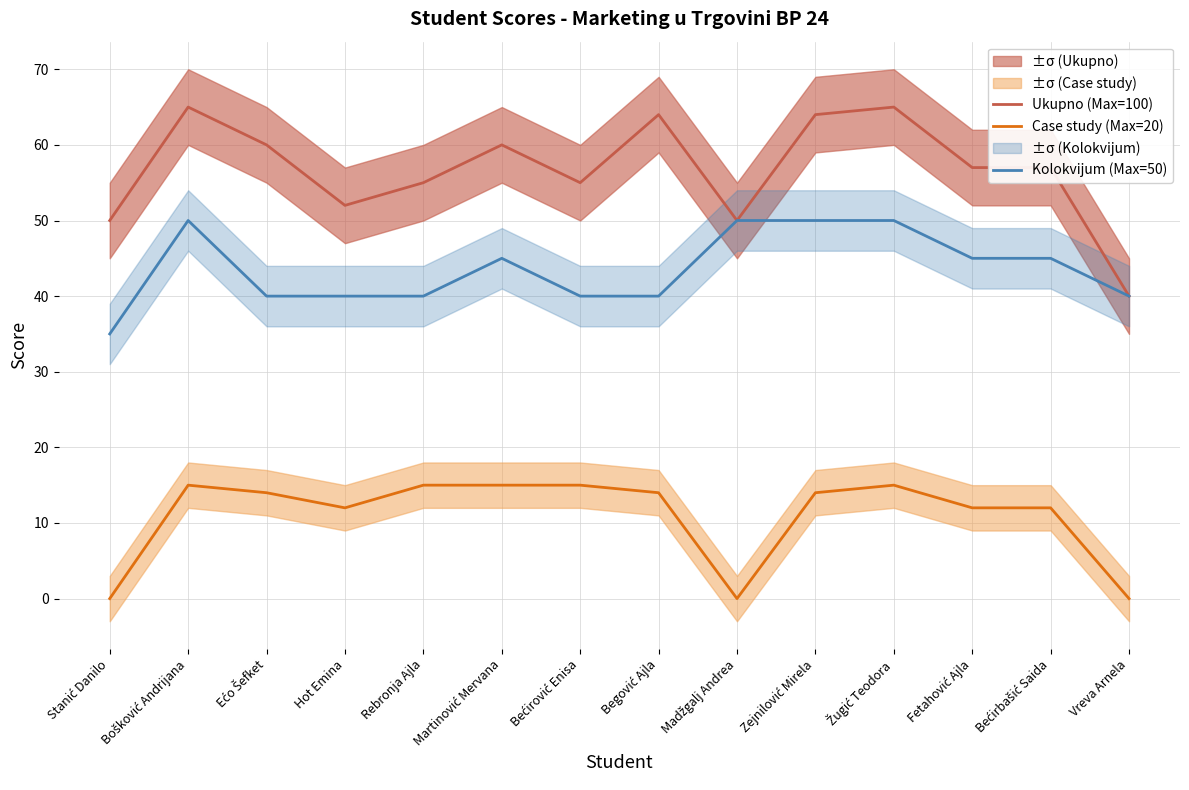

Reading right to left, extract all data points from this chart.

Ukupno (Max=100): 40	57	57	65	64	50	64	55	60	55	52	60	65	50
Case study (Max=20): 0	12	12	15	14	0	14	15	15	15	12	14	15	0
Kolokvijum (Max=50): 40	45	45	50	50	50	40	40	45	40	40	40	50	35